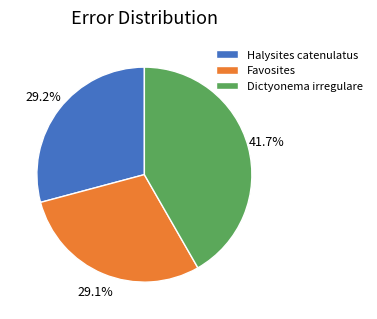

Does Dictyonema irregulare represent more than half of the total?

No